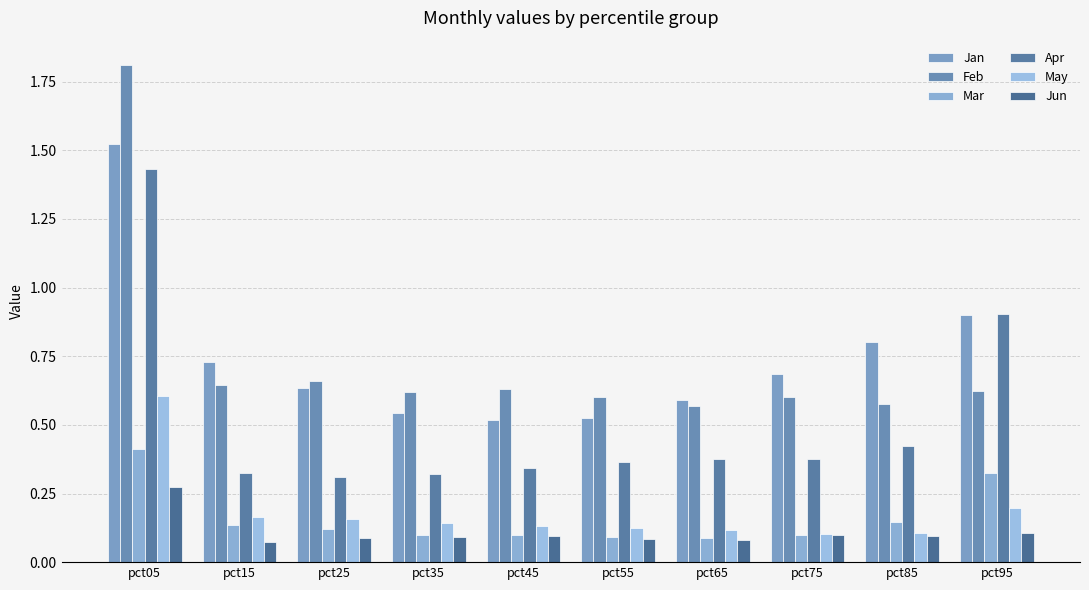

How many bars are there in total?

60